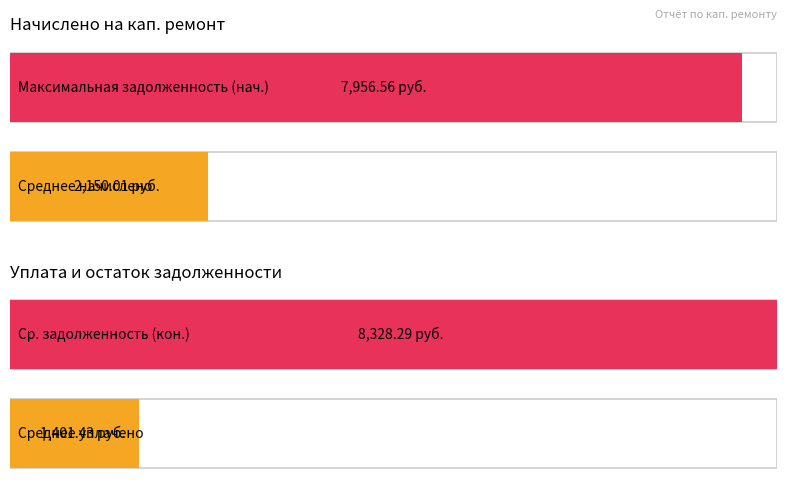

What position from the left is 9?

10